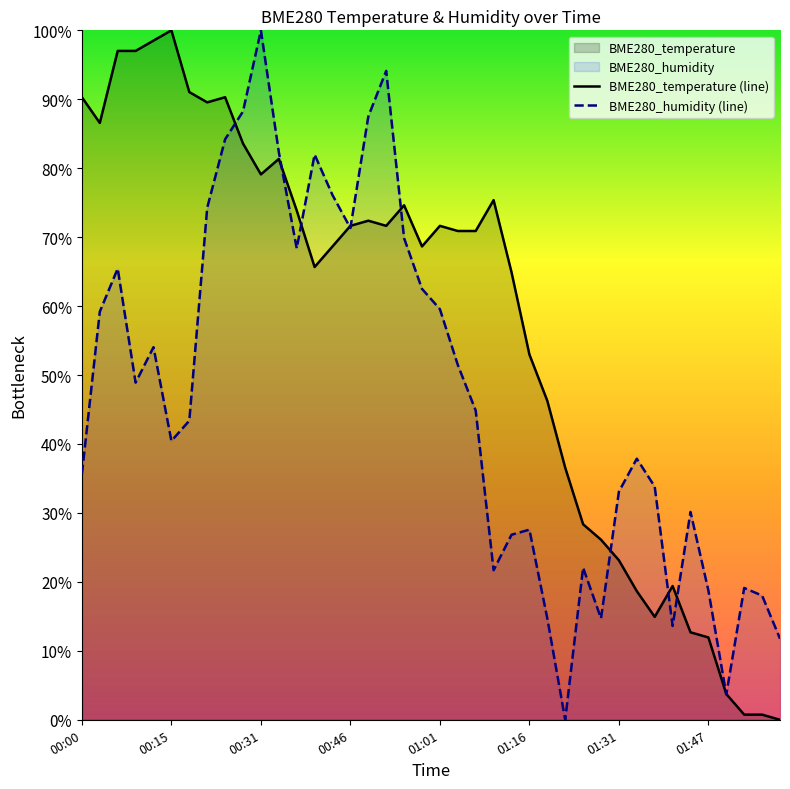

The value of BME280_humidity (line) at 00:00 is 35.7. True or false?

True